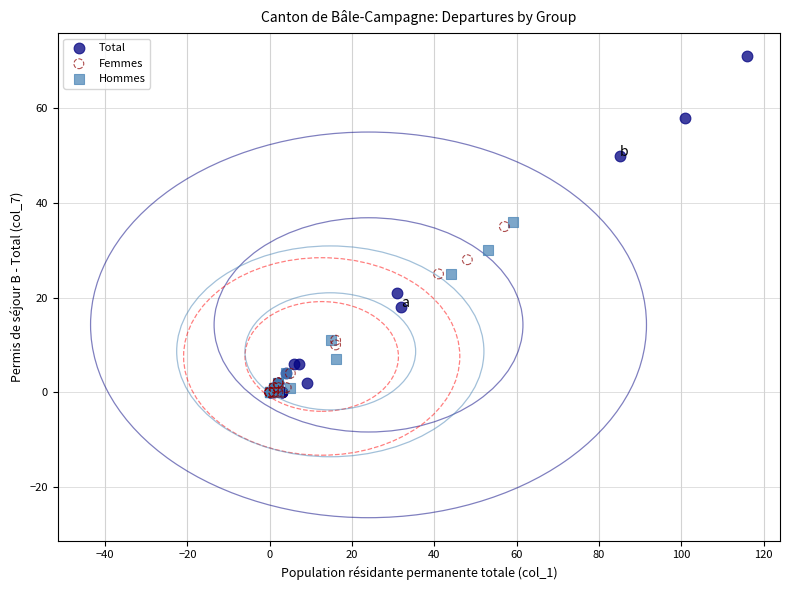

Which series contains the highest Y value?

Total